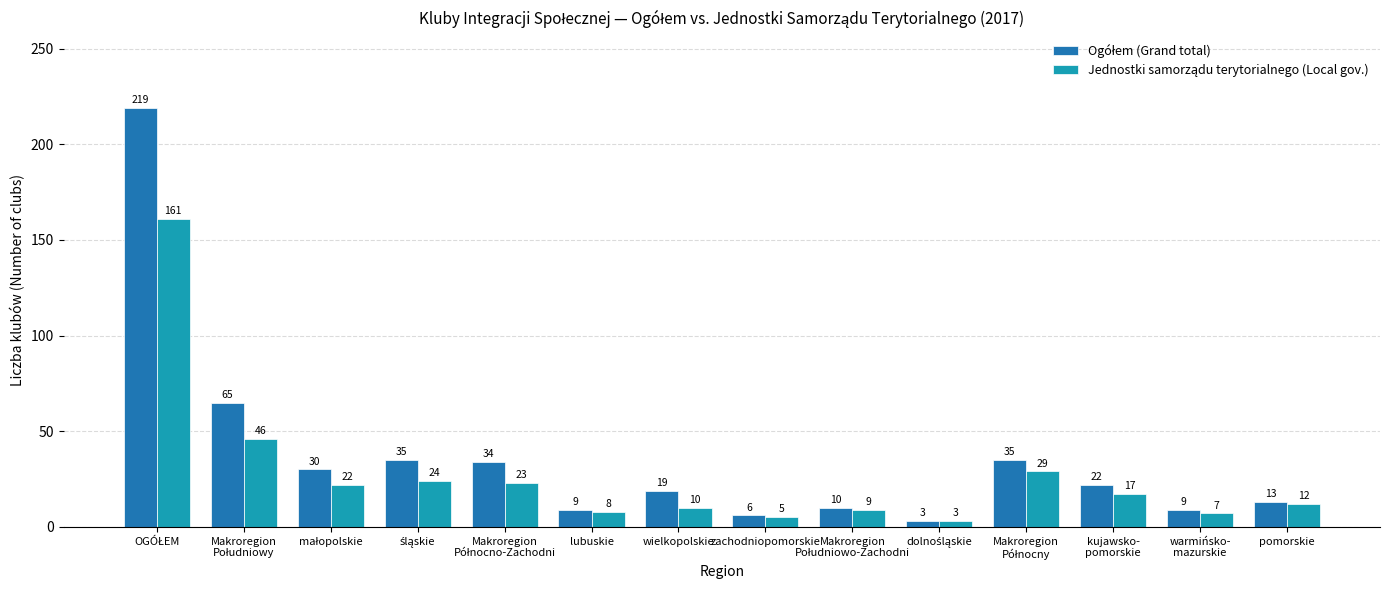

What is the spread (max minus min) of values at wielkopolskie?

9